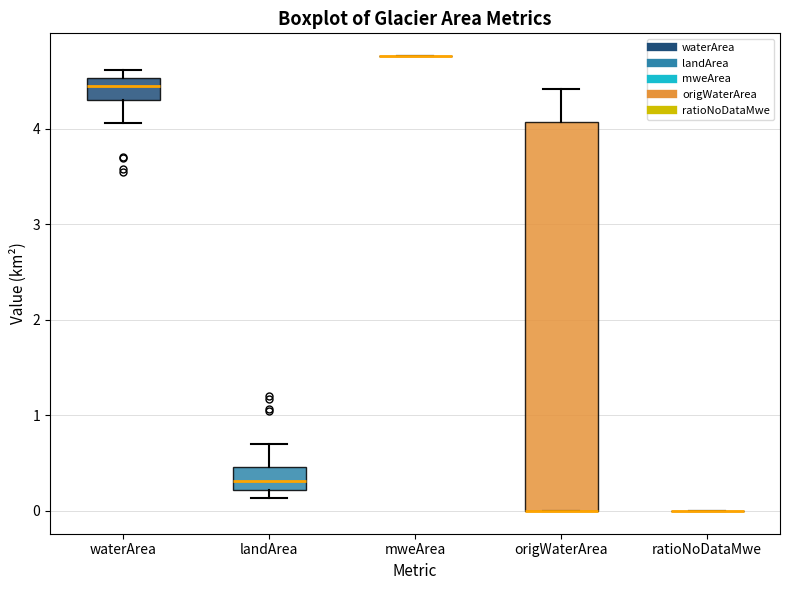

Where does the upper whisker of the box for origWaterArea end on the y-axis? The values are not printed on the chart, so give them approximately, as read against the axis.

4.4